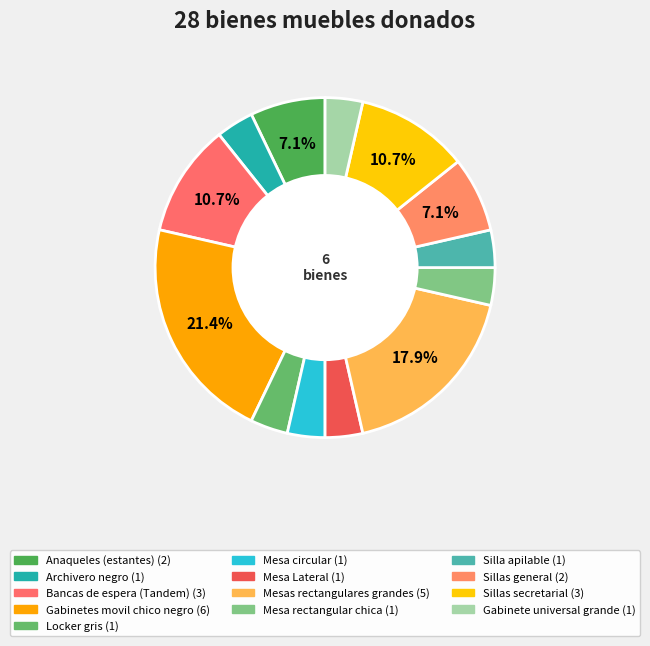

How many slices are in this pie chart?

13